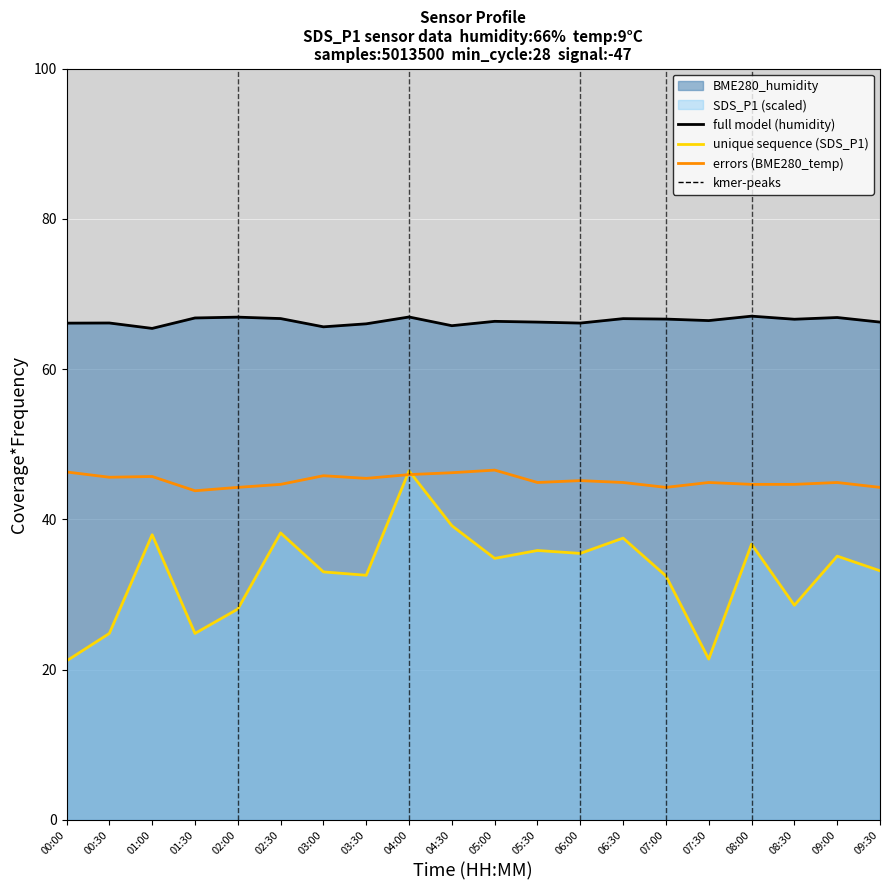

Which series has the widest spread of values?

unique sequence (SDS_P1)